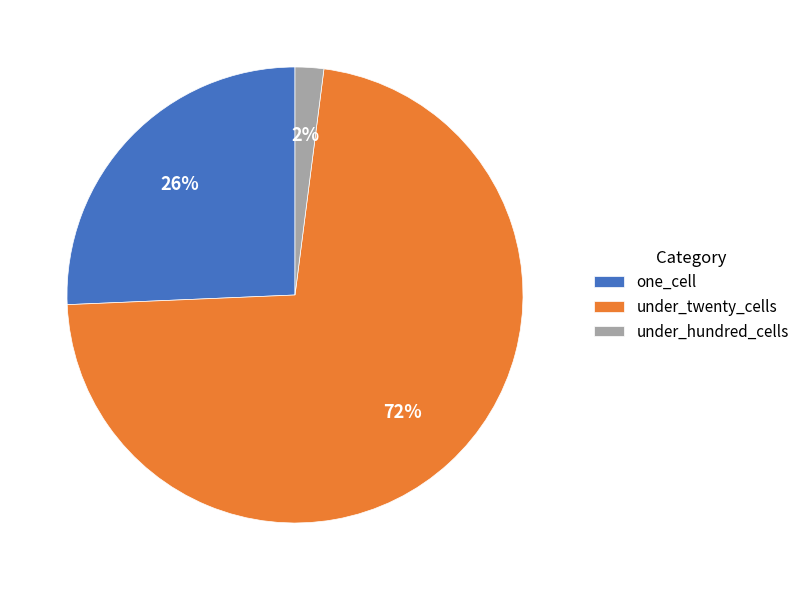

Between under_twenty_cells and one_cell, which is larger?

under_twenty_cells